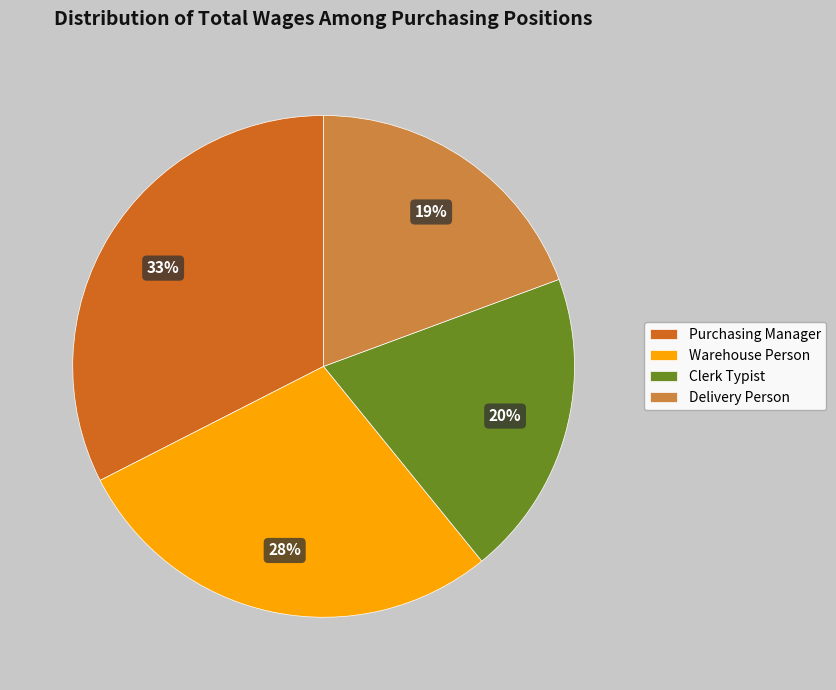

To the nearest percent, what is the average slice percentage?

25%